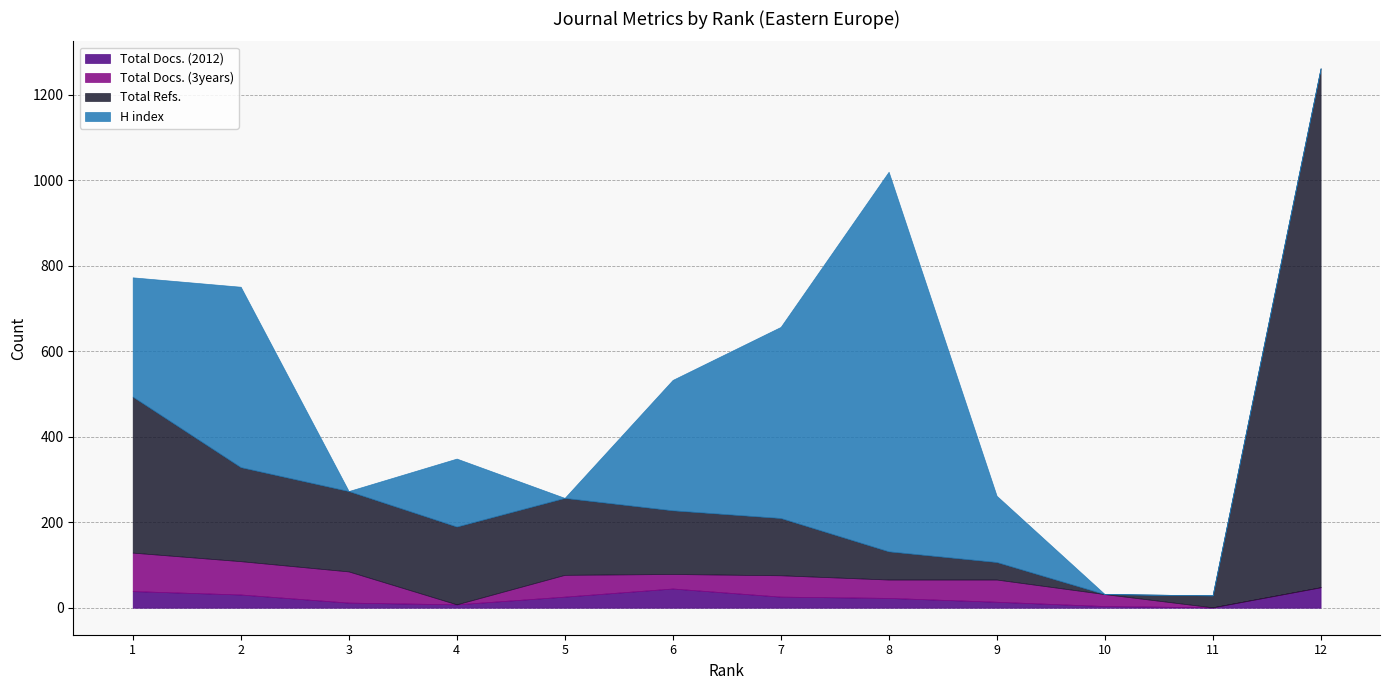

Between which two adjacent categories do Total Refs. and Total Docs. (2012) first intersect?

9 and 10